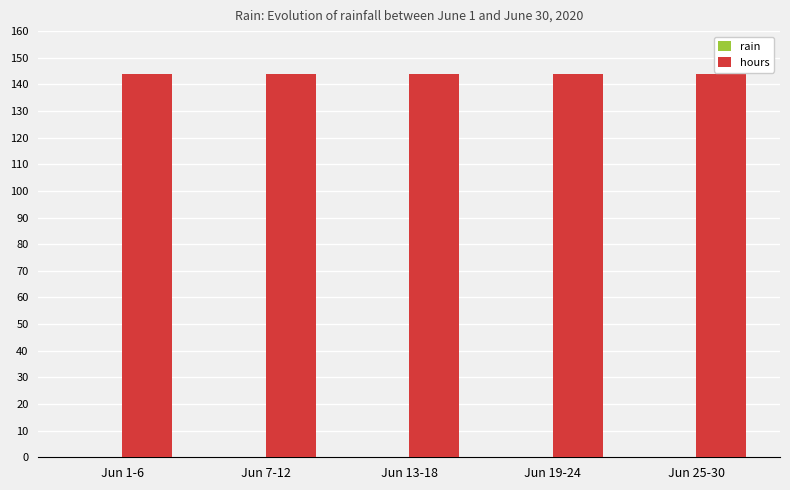

Reading left to right, extract all data points from this chart.

rain: Jun 1-6=0	Jun 7-12=0	Jun 13-18=0	Jun 19-24=0	Jun 25-30=0
hours: Jun 1-6=144	Jun 7-12=144	Jun 13-18=144	Jun 19-24=144	Jun 25-30=144